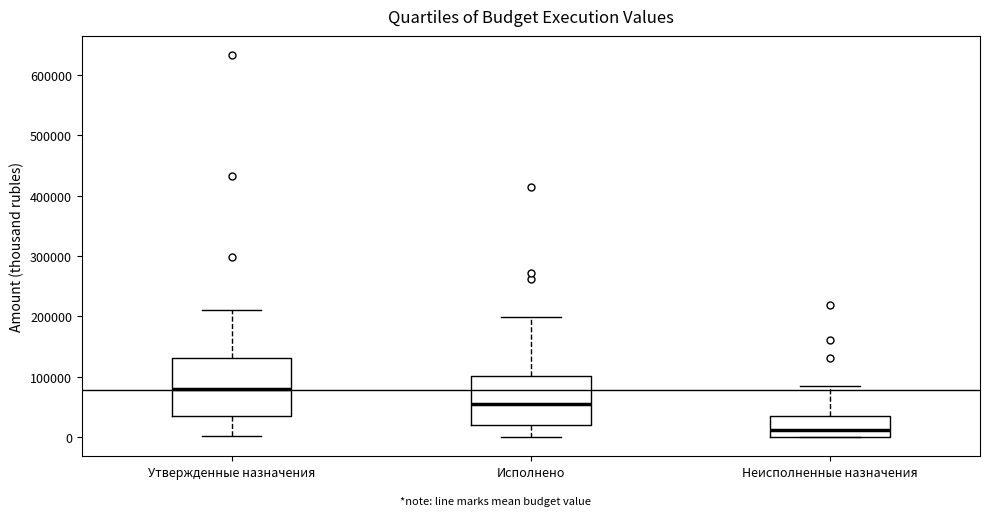

Reading left to right, transcribe this box plot: for each box, give where its median line is, the range the box spans, and where its two whiskers end, as read against the y-axis. The values are not printed on the chart, so give them approximately, as read against the axis.

Утвержденные назначения: median 80000, box 30000 to 130000, whiskers 0 to 210000
Исполнено: median 50000, box 20000 to 100000, whiskers 0 to 200000
Неисполненные назначения: median 10000, box 0 to 40000, whiskers 0 to 80000